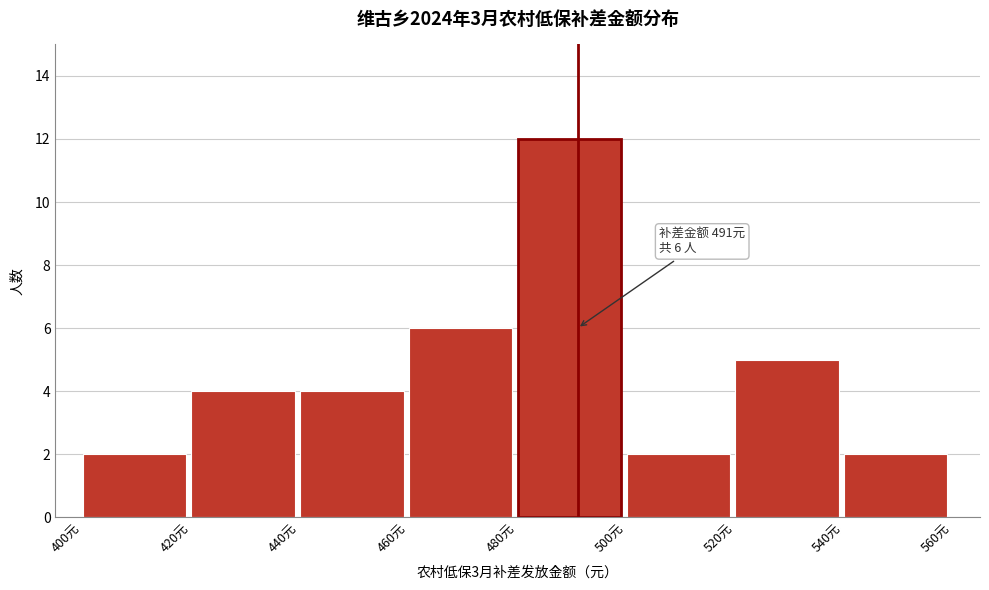

Which range on the x-axis has the tallest bar?

480 to 500